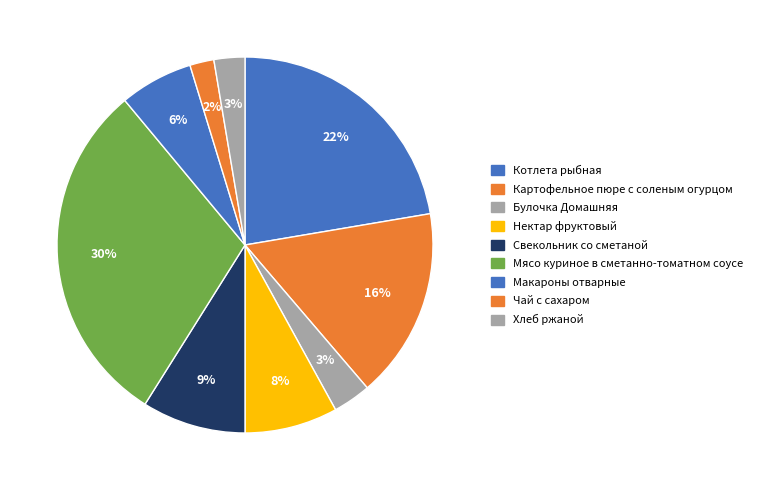

To the nearest percent, what percentage of the pie is Нектар фруктовый?

8%